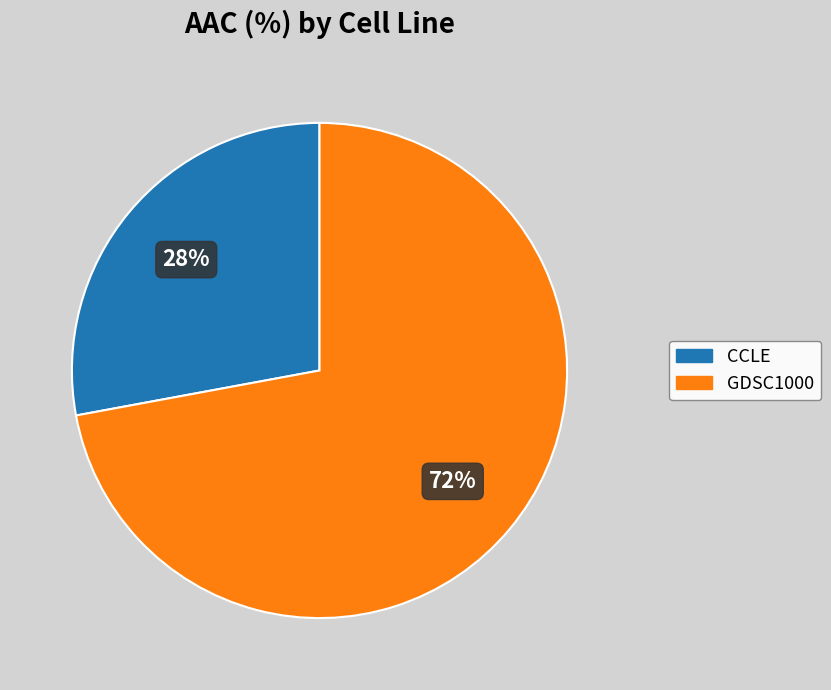

To the nearest percent, what percentage of the pie is CCLE?

28%